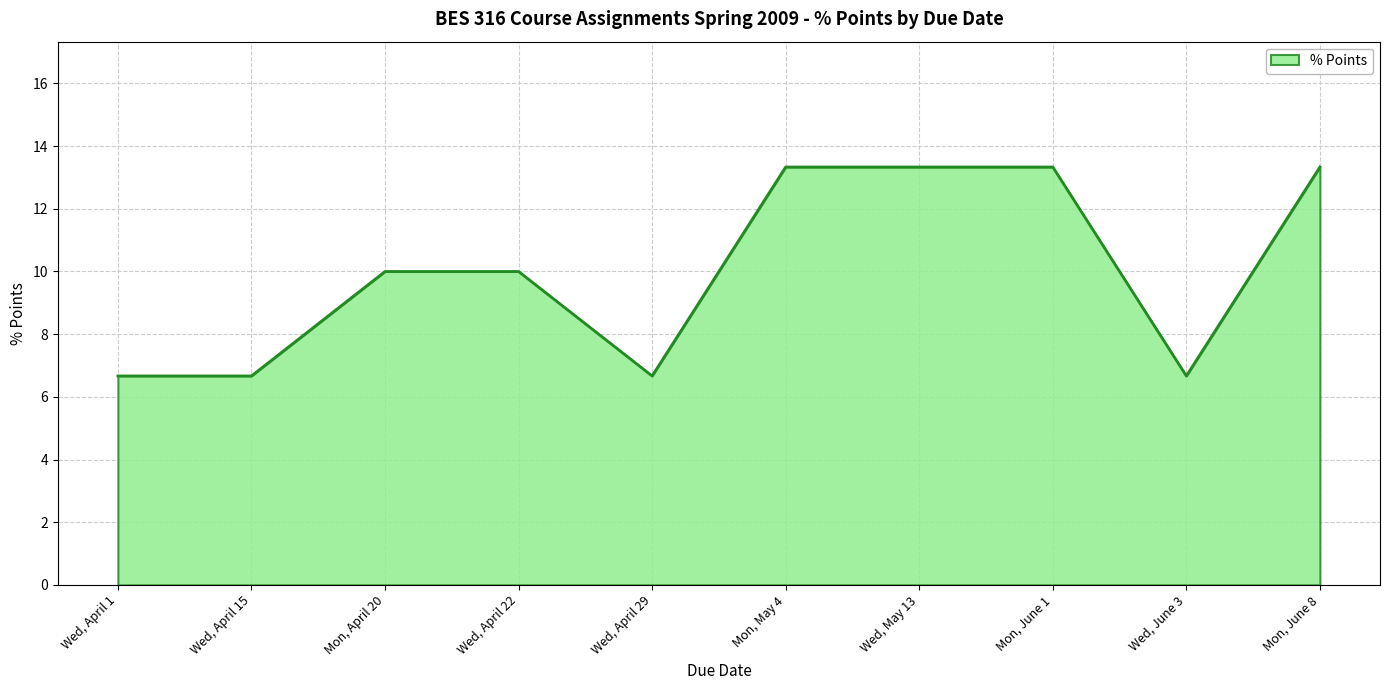

What is the smallest value displayed?

6.7